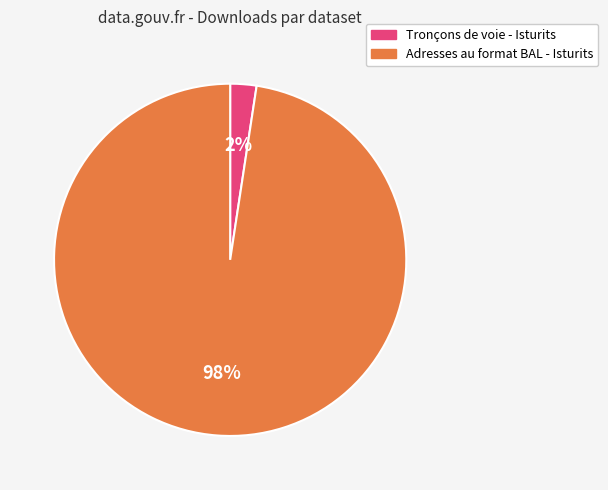

Does Adresses au format BAL - Isturits account for over 50% of the chart?

Yes